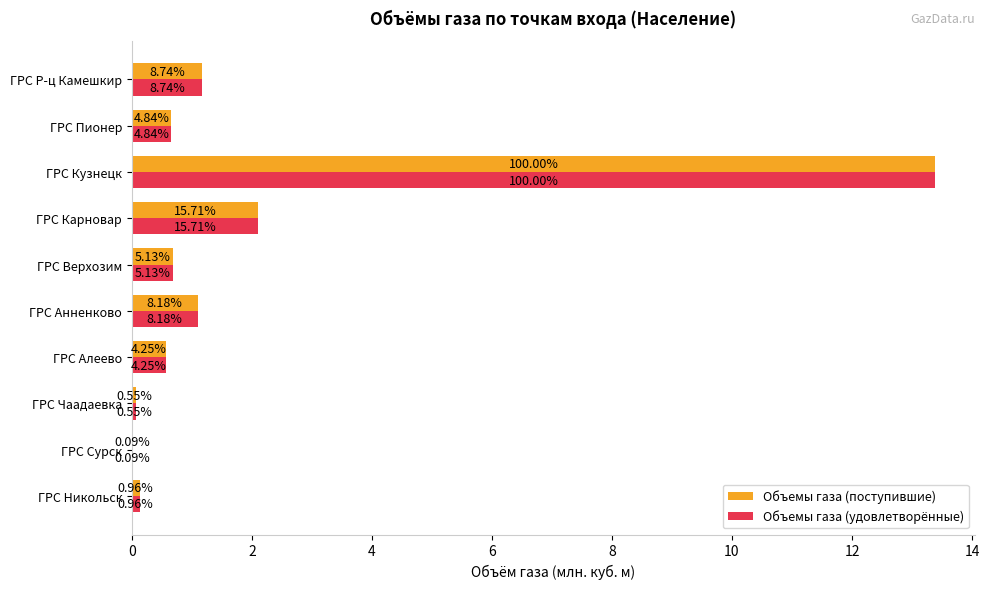

What are all the series names shown in the legend?

Объемы газа (поступившие), Объемы газа (удовлетворённые)